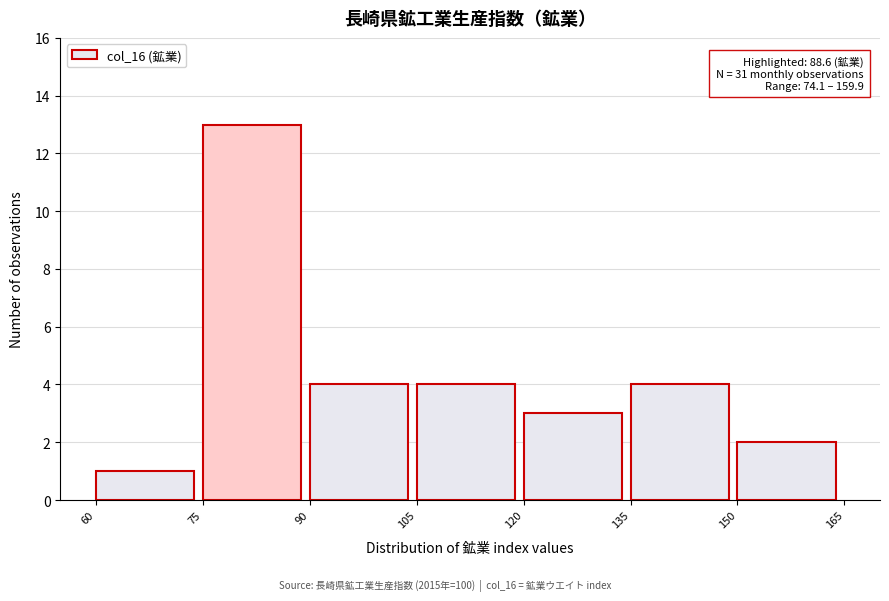

Over which range of the x-axis is the bar tallest?

75 to 90